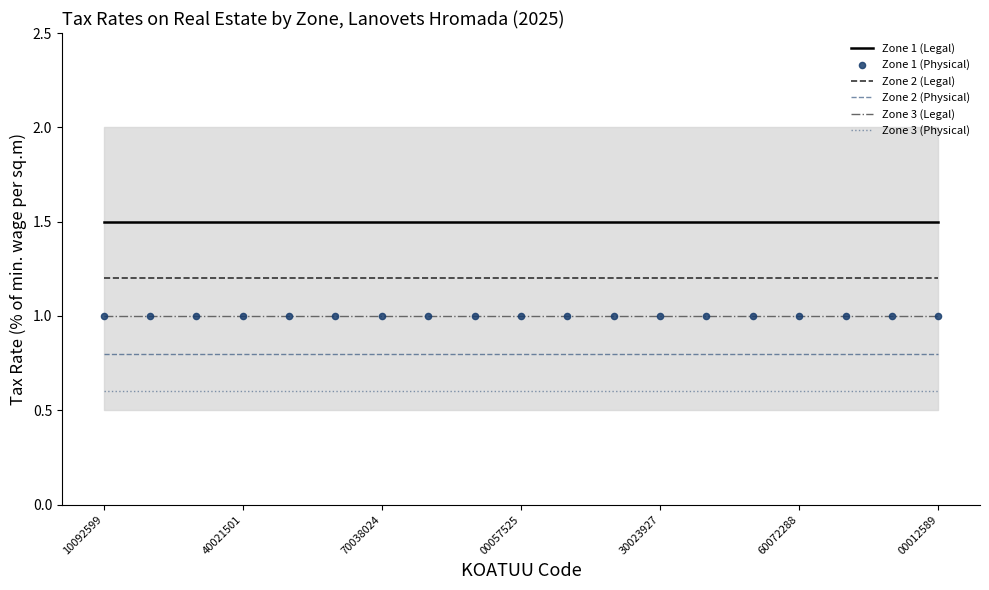

At how many categories does at least one series exceed 1?

19